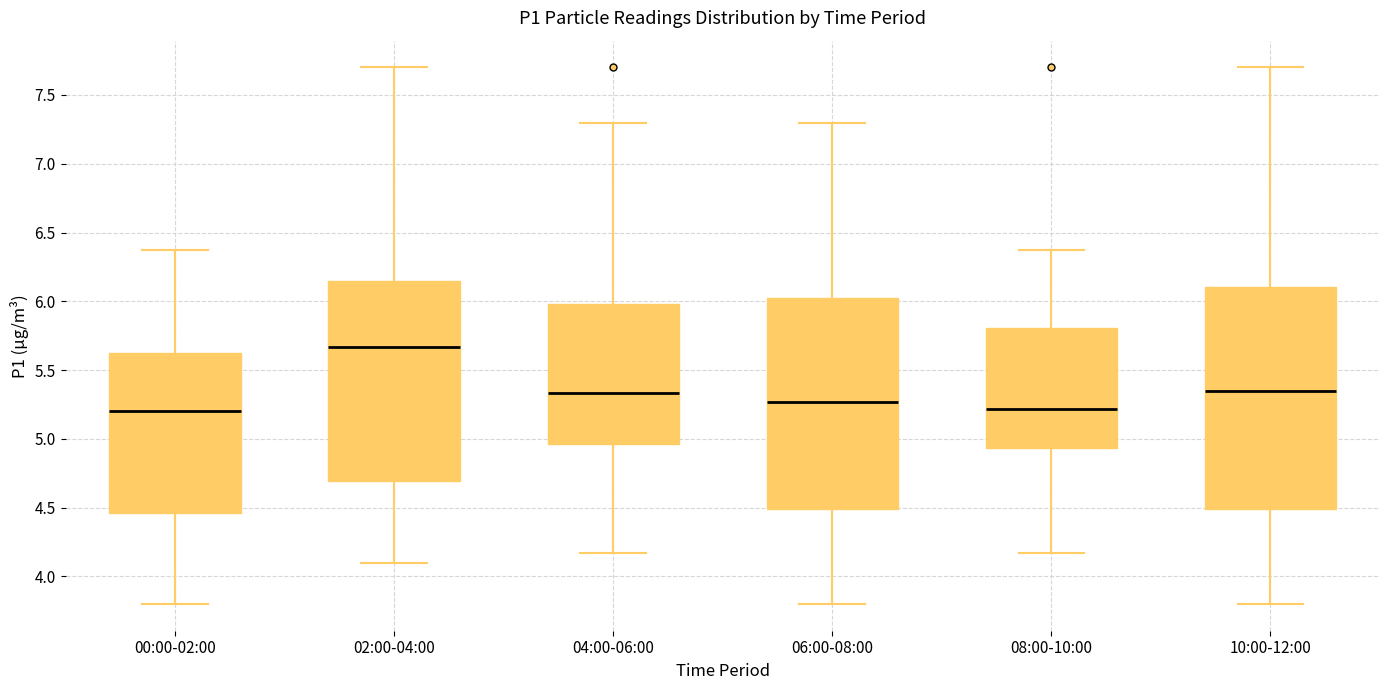

Reading left to right, read every box against the y-axis: the position of its median line, the range the box covers, and the ends of its whiskers. The values are not printed on the chart, so give them approximately, as read against the axis.

00:00-02:00: median 5.20, box 4.45 to 5.65, whiskers 3.80 to 6.35
02:00-04:00: median 5.65, box 4.70 to 6.15, whiskers 4.10 to 7.70
04:00-06:00: median 5.35, box 4.95 to 6.00, whiskers 4.15 to 7.30
06:00-08:00: median 5.25, box 4.50 to 6.05, whiskers 3.80 to 7.30
08:00-10:00: median 5.20, box 4.95 to 5.80, whiskers 4.15 to 6.35
10:00-12:00: median 5.35, box 4.50 to 6.10, whiskers 3.80 to 7.70